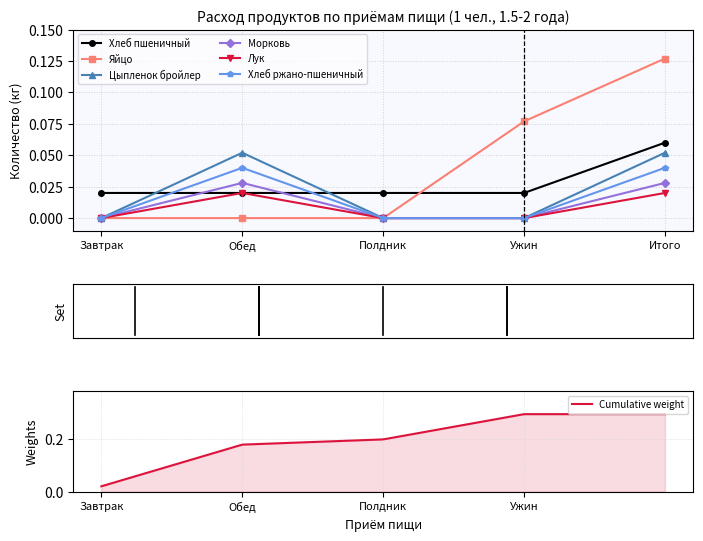

Is it true that Яйцо equals 0.2 at Итого?

False